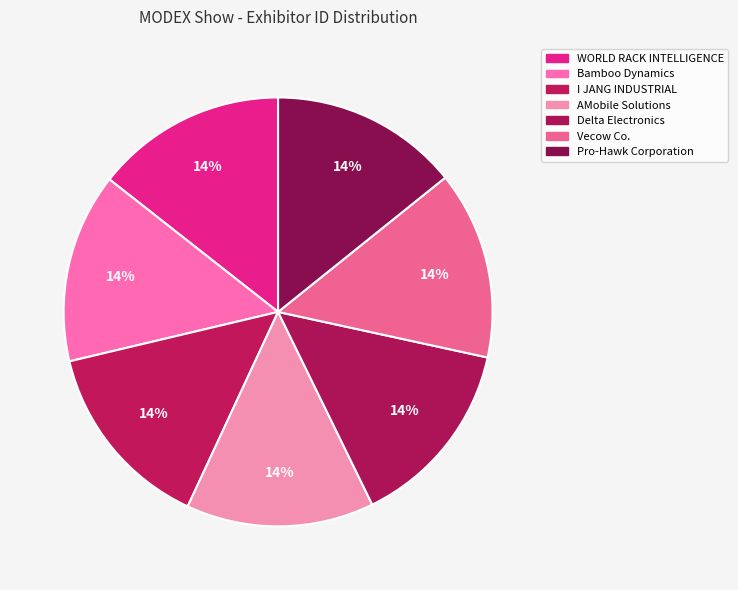

How many segments does this pie chart have?

7